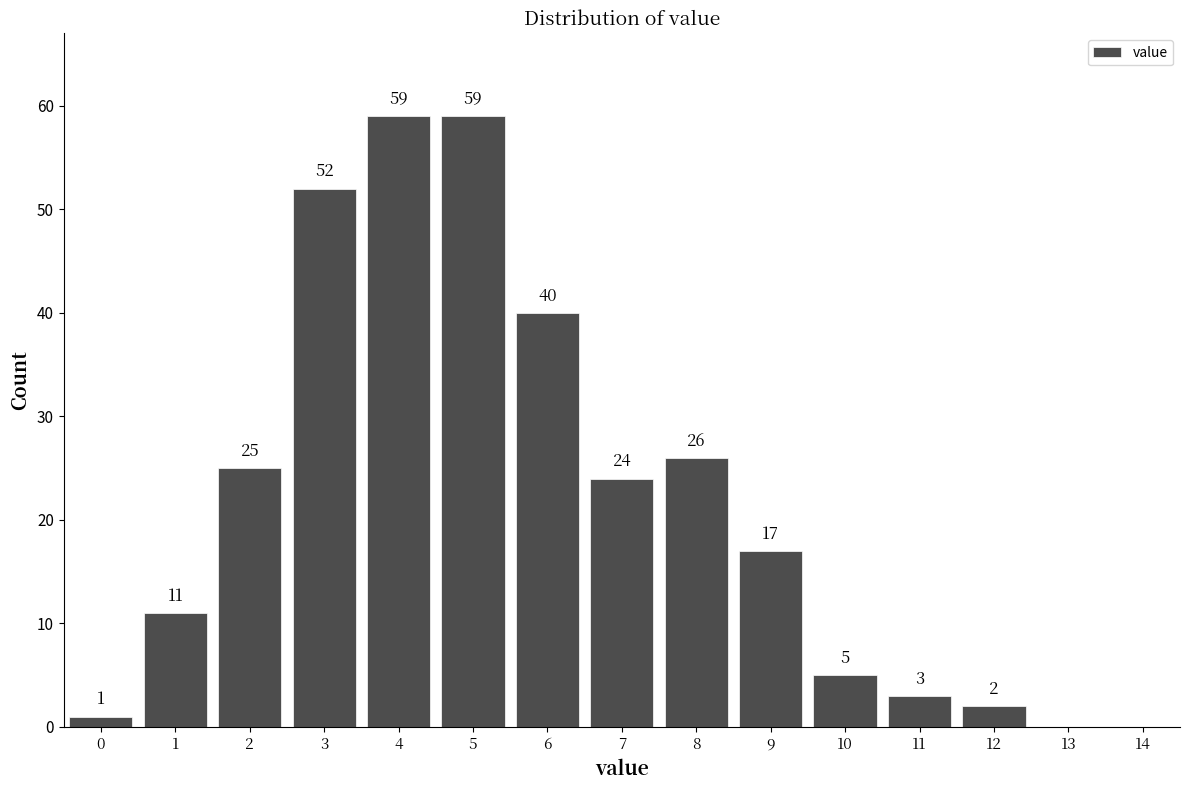

Reading right to left, extract all data points from this chart.

12=2	11=3	10=5	9=17	8=26	7=24	6=40	5=59	4=59	3=52	2=25	1=11	0=1